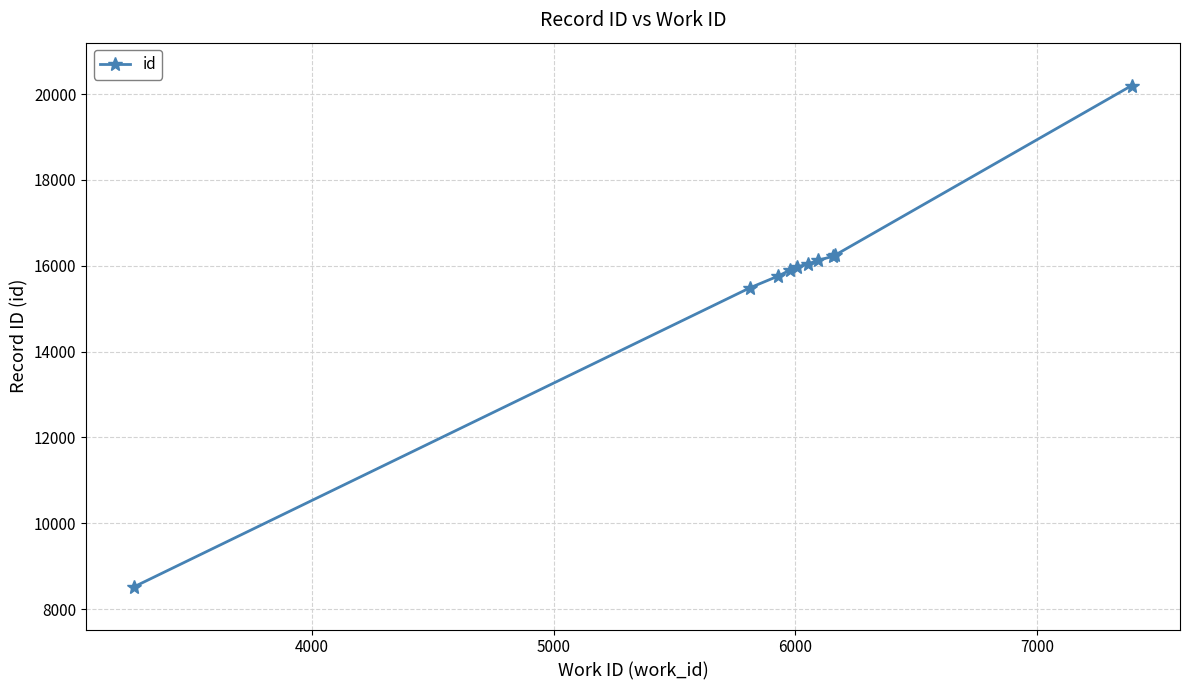

What is the difference between the second highest and minimum values?

7718